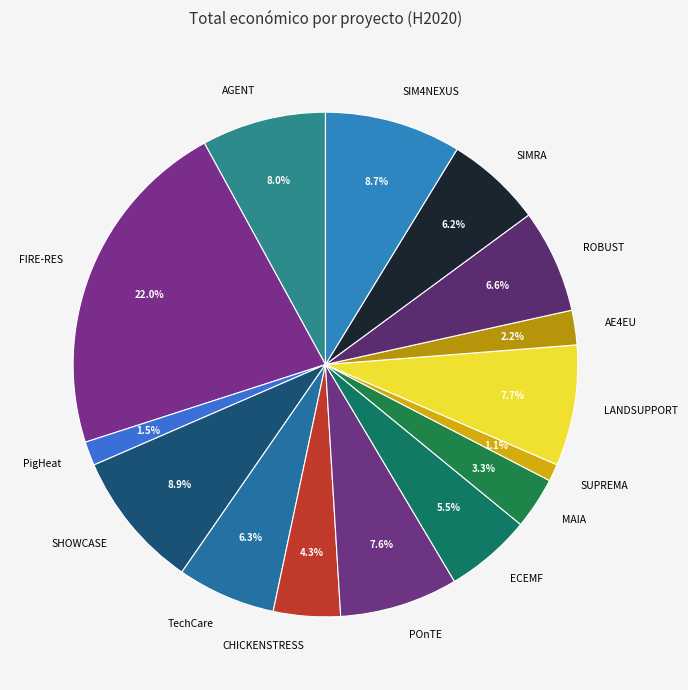

To the nearest percent, what is the difference between the largest and smallest slice percentages?

21%